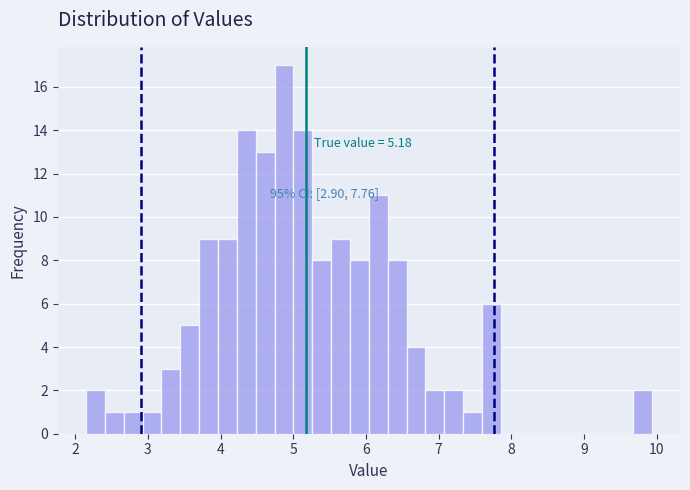

Read against the x-axis, roughly where is the centre of the tallest bar?

4.9